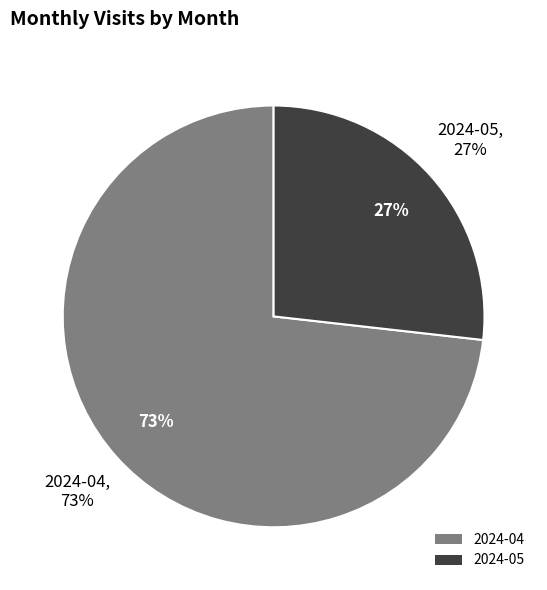

What percentage is the 2024-04 slice, to the nearest percent?

73%